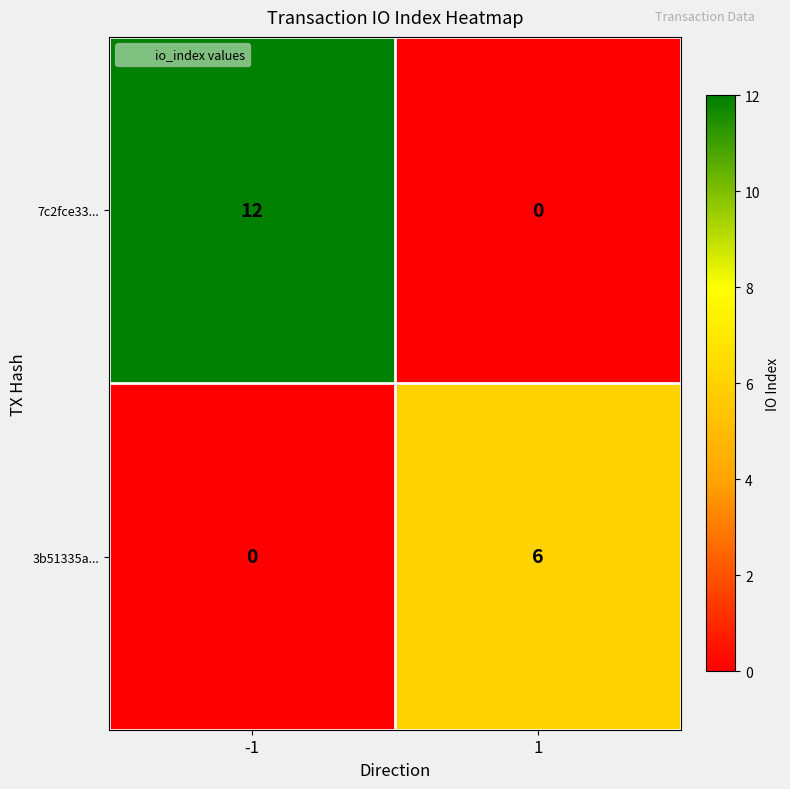

Reading left to right, extract all data points from this chart.

7c2fce33...: -1=12	1=0
3b51335a...: -1=0	1=6